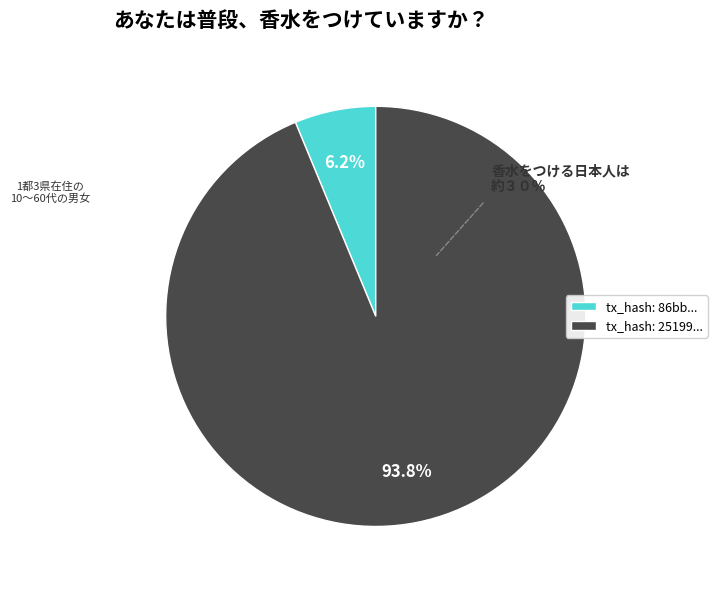

How many segments does this pie chart have?

2